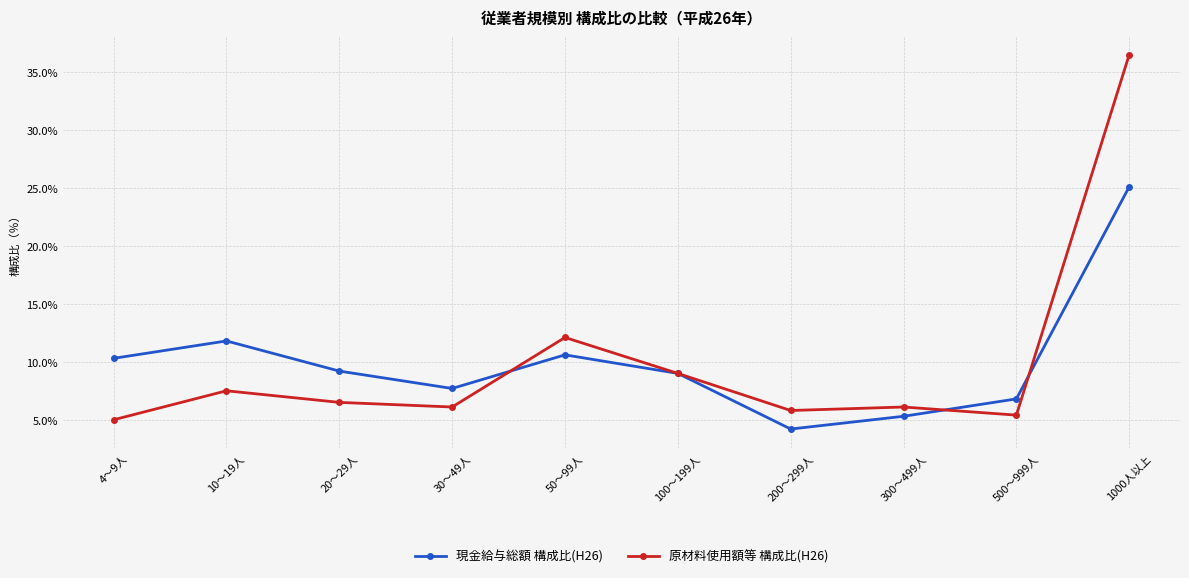

What is the greatest value displayed?

36.5